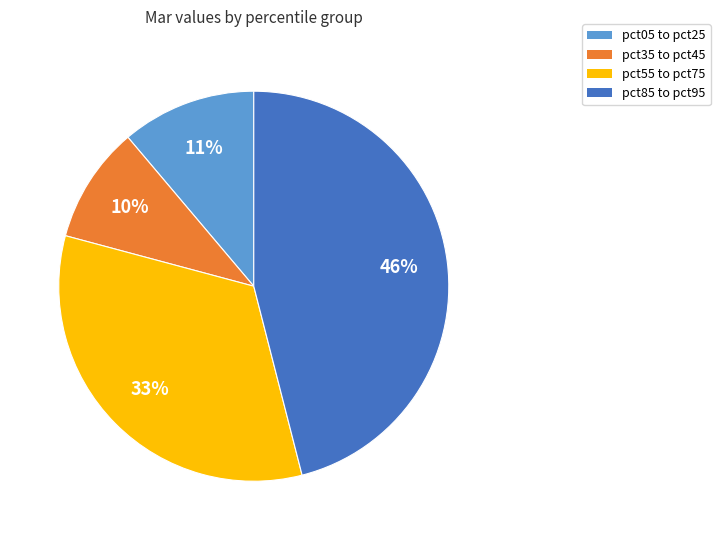

True or false: pct55 to pct75 accounts for 44% of the total.

False